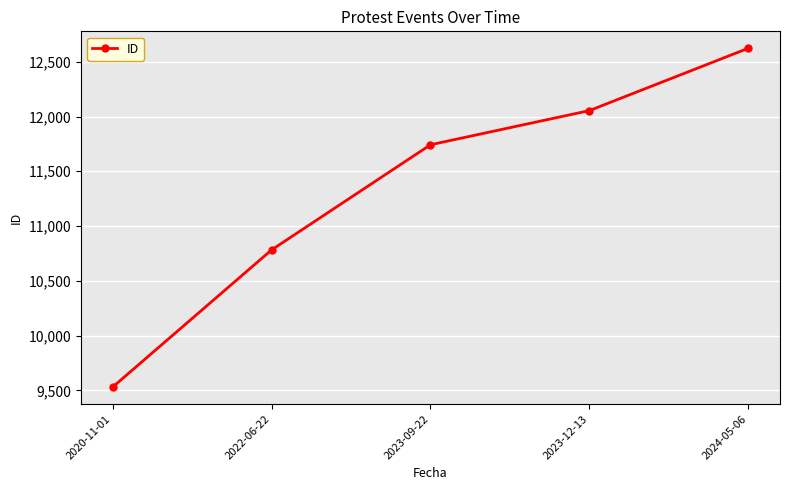

At which label is the value closest to 11076?

2022-06-22